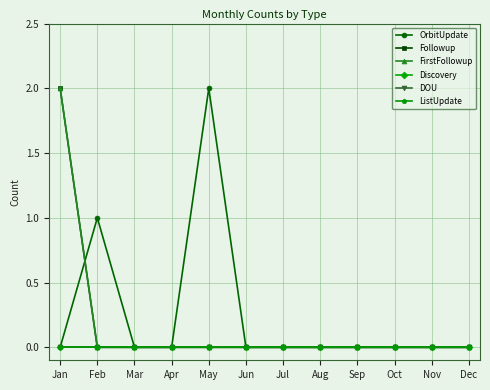

Which series has the largest range (max minus min)?

OrbitUpdate